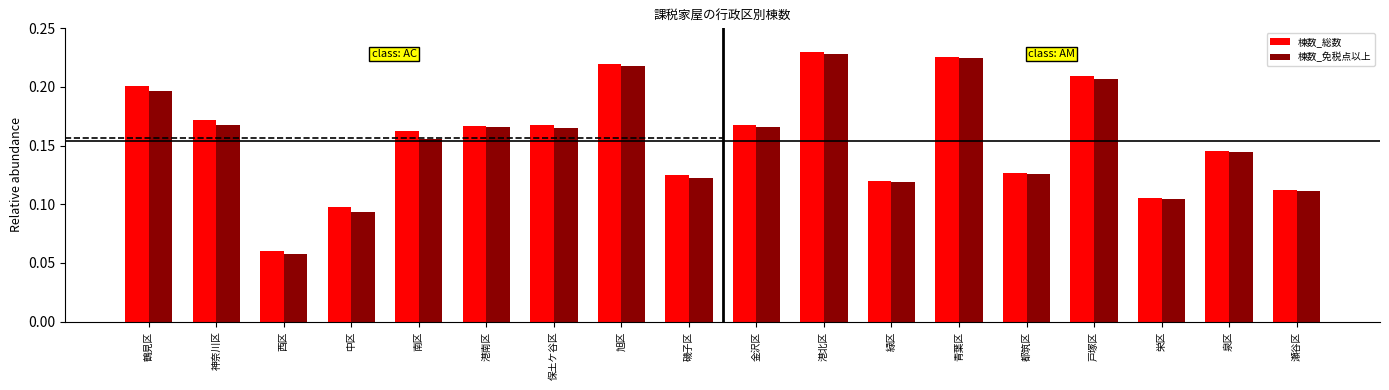

What is the sum of all 棟数_免税点以上 values?

2.8